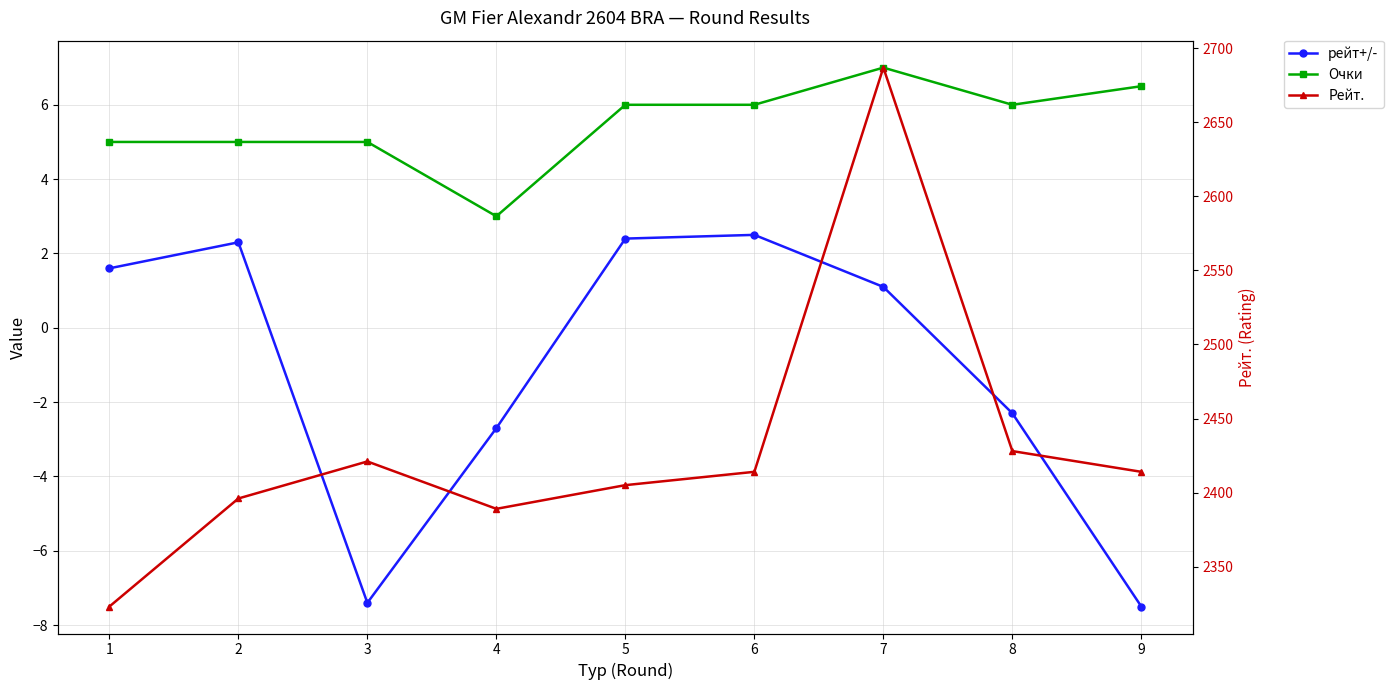

The value of рейт+/- at 7 is 0.7. True or false?

False